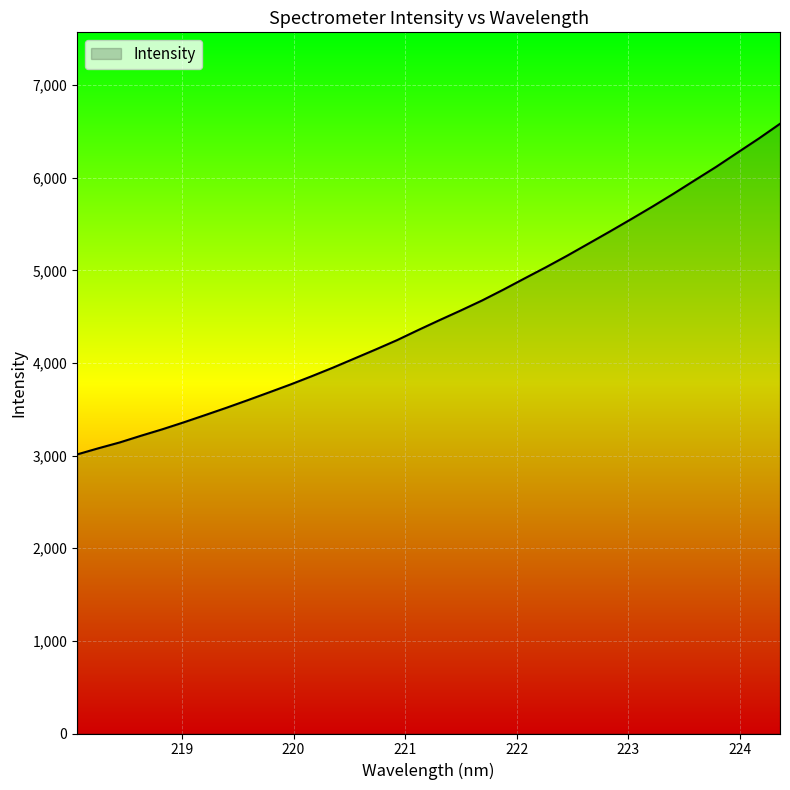

What is the maximum value shown in the chart?

6581.7